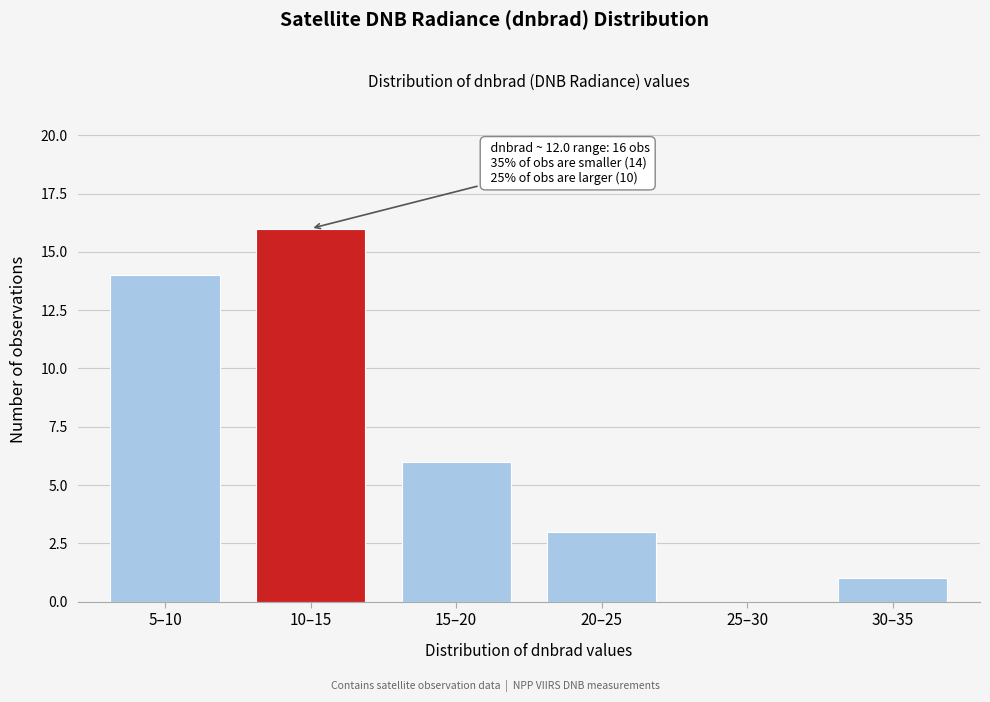

Reading left to right, transcribe all the data shown in this chart.

5–10=14	10–15=16	15–20=6	20–25=3	25–30=0	30–35=1